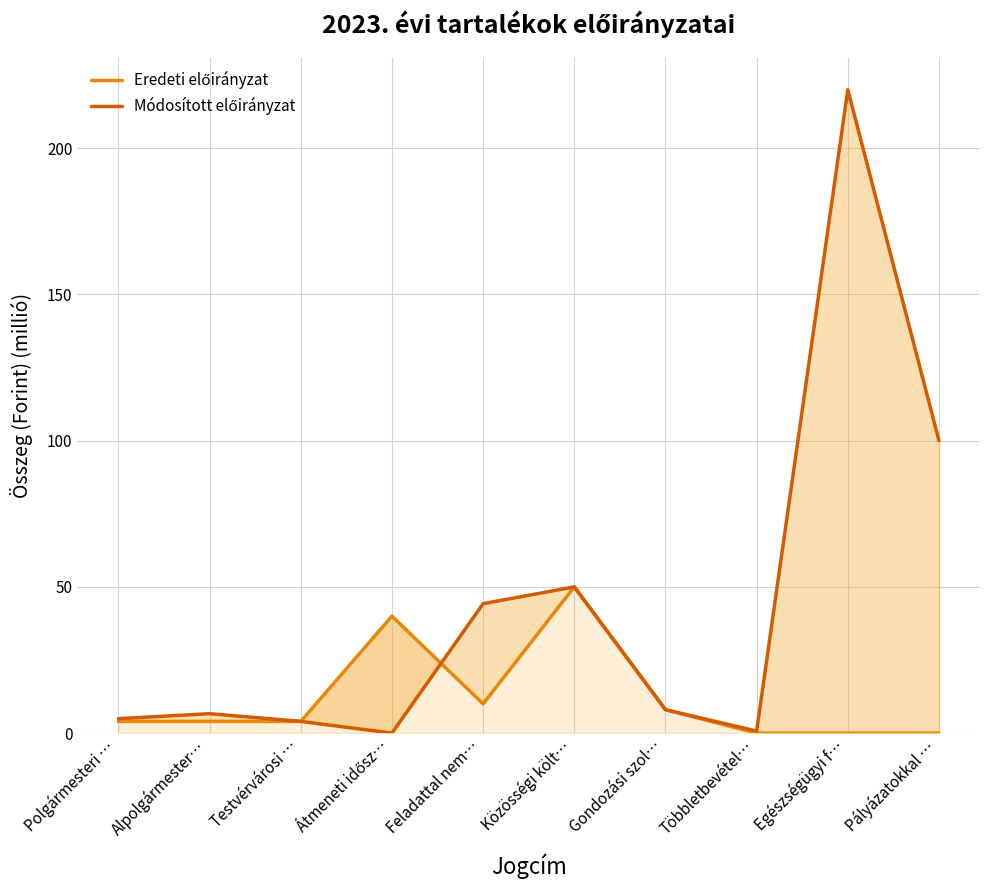

Reading right to left, list all the values displayed in this chart.

Eredeti előirányzat: 0.0	0.0	0.0	8.0	50.0	10.0	40.0	4.0	4.0	4.0
Módosított előirányzat: 100.0	220.0	0.7	8.0	50.0	44.3	0.0	4.0	6.6	4.9